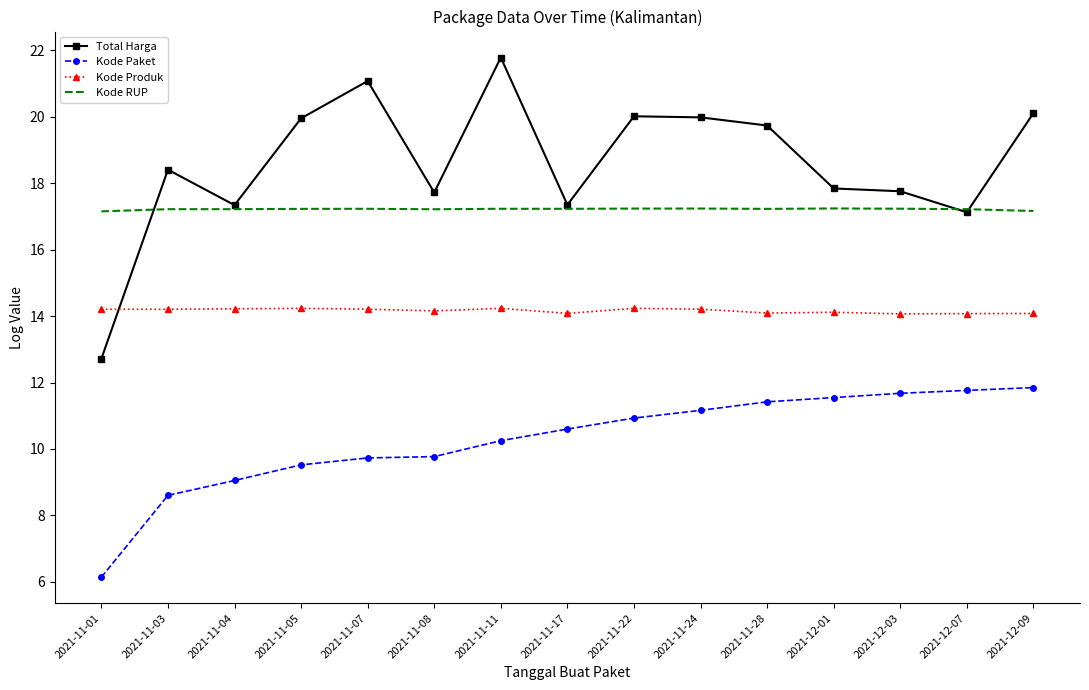

How many distinct data groups are displayed?

4